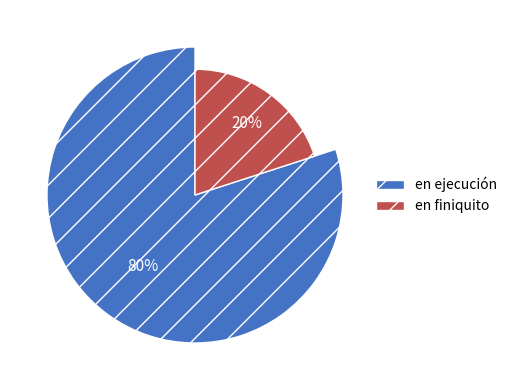

The en ejecución slice represents 70% of the pie. True or false?

False